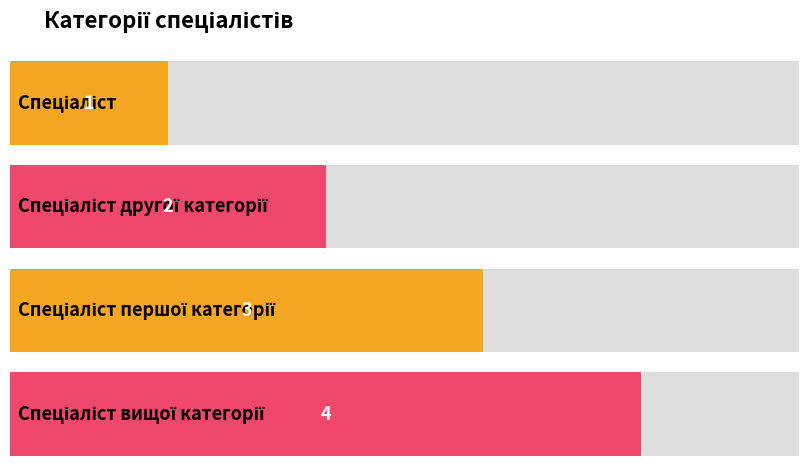

What is the sum of the values at Спеціаліст and Спеціаліст другої категорії?

3